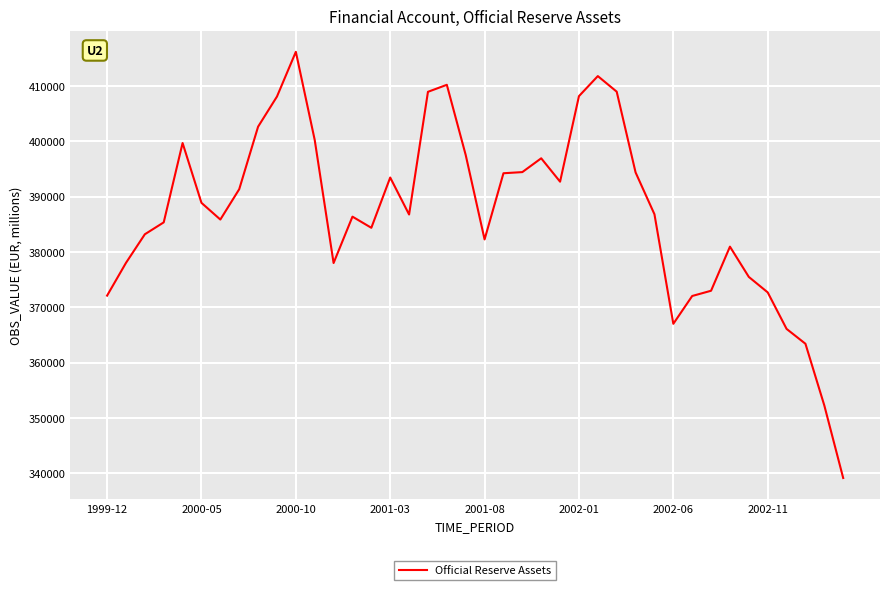

What is the maximum value shown in the chart?

416146.1